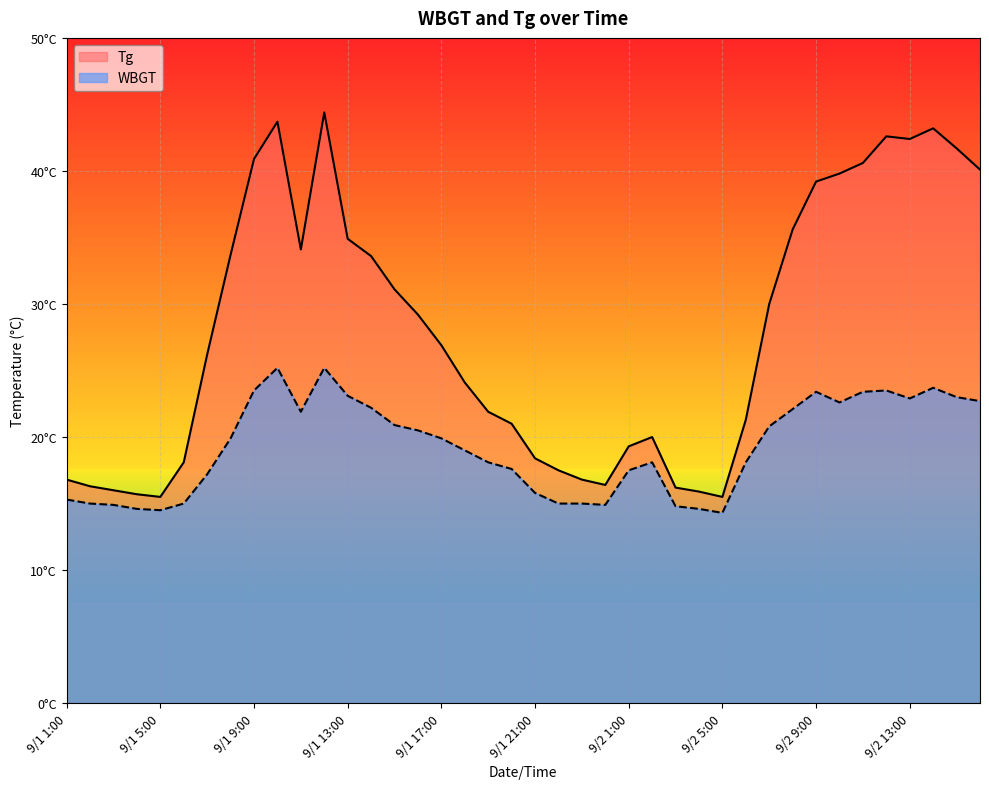

Which series has the widest spread of values?

Tg